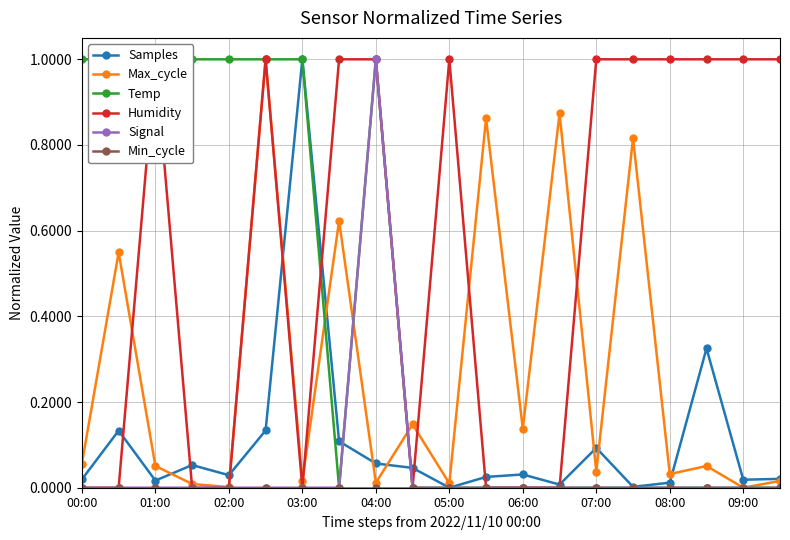

How many lines are shown in the chart?

6